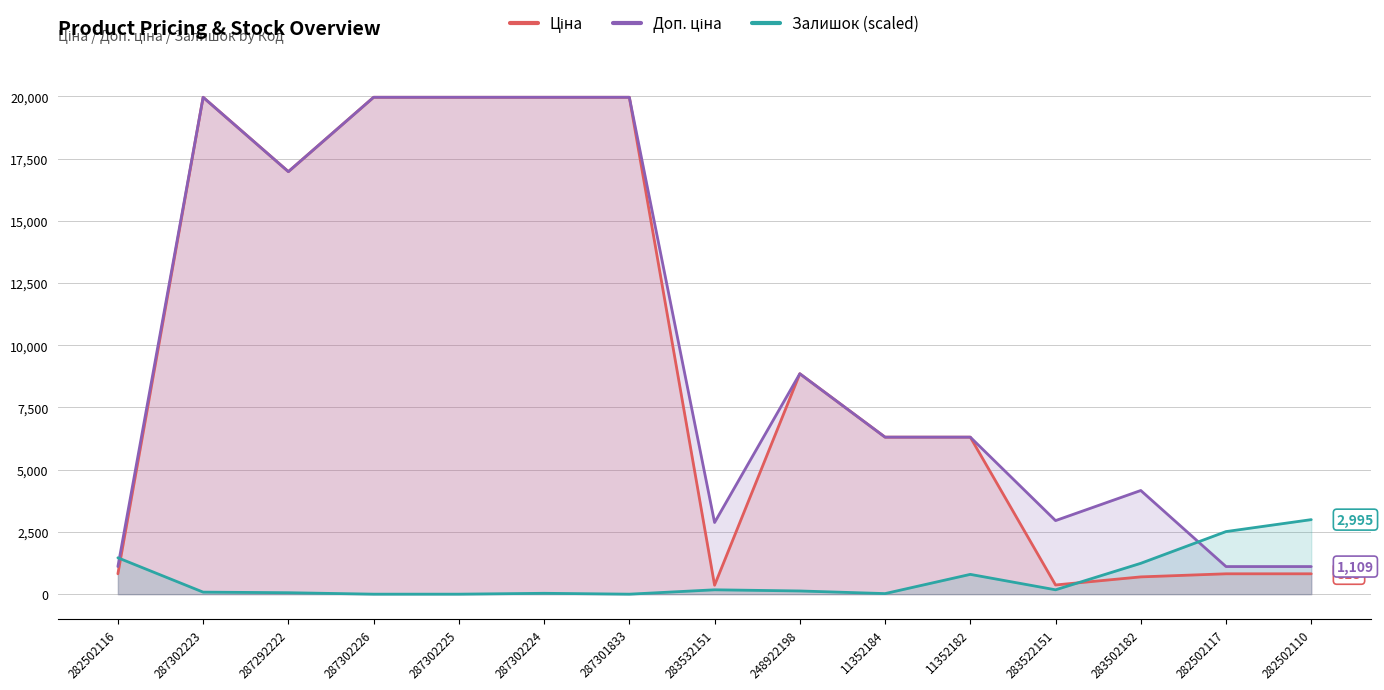

How many times do Ціна and Залишок (scaled) cross each other?

2